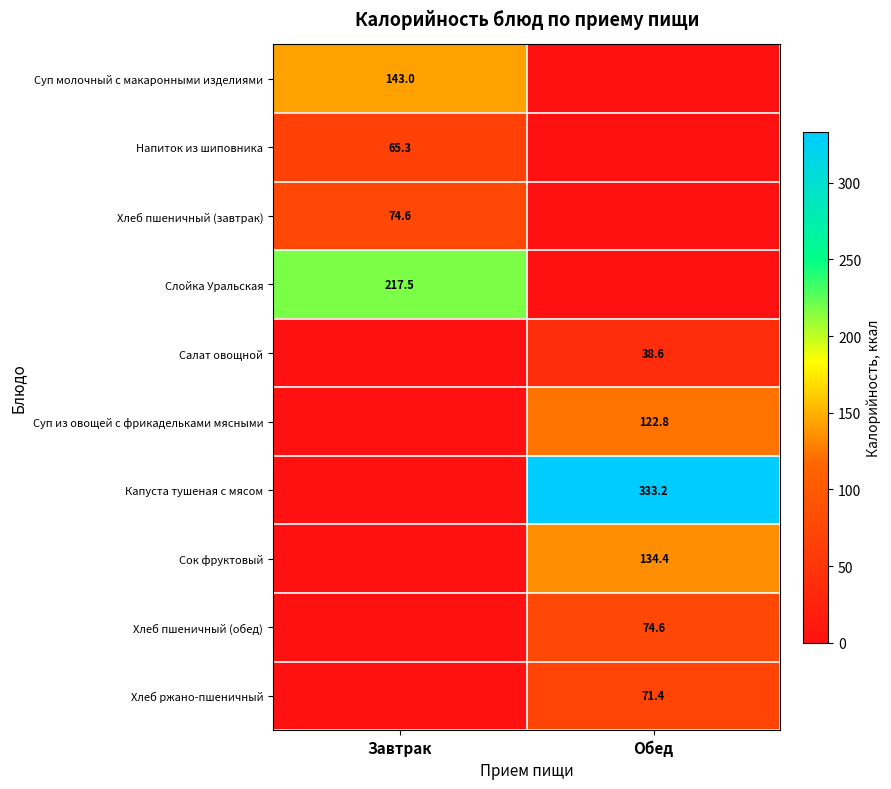

Which has a higher value, Обед or Завтрак?

Завтрак